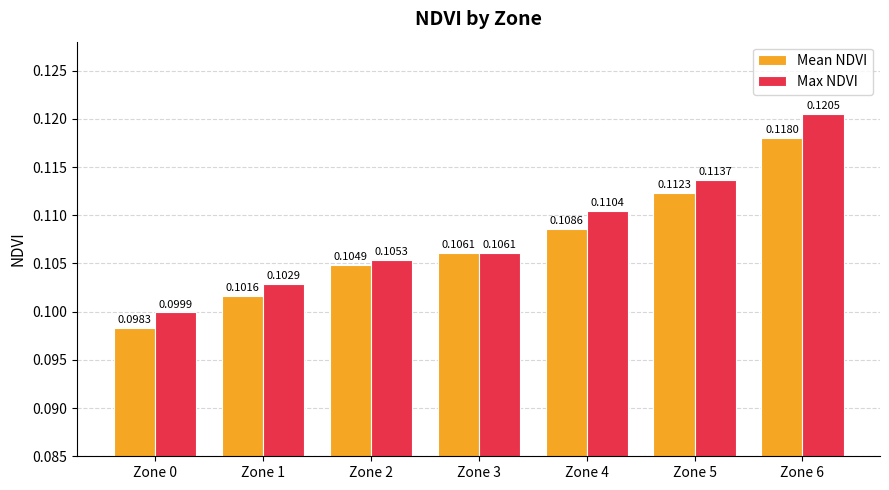

Which category has the lowest value across all series?

Zone 0